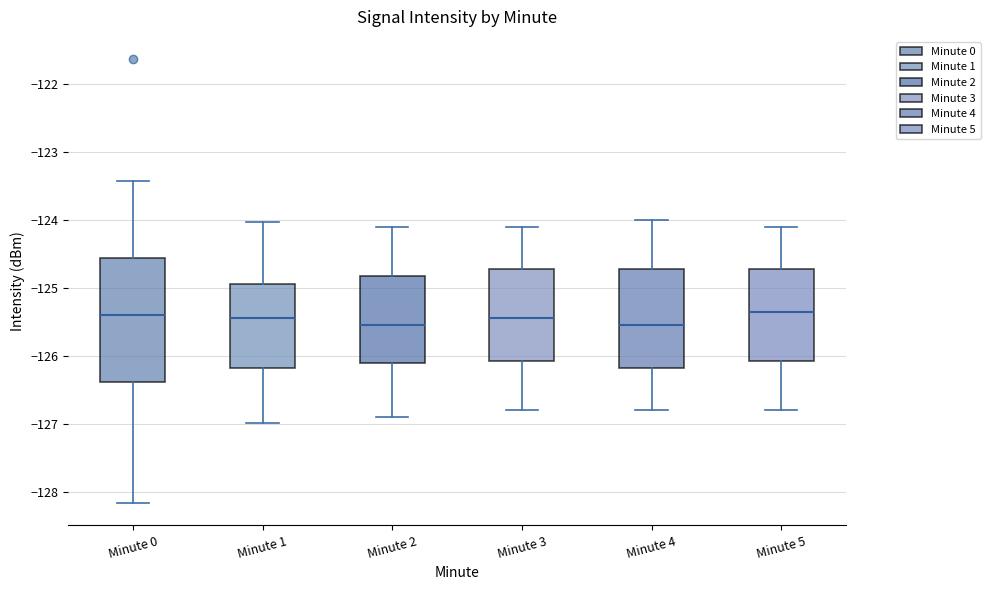

Where does the median line of the box for Minute 0 sit on the y-axis? The values are not printed on the chart, so give them approximately, as read against the axis.

-125.4